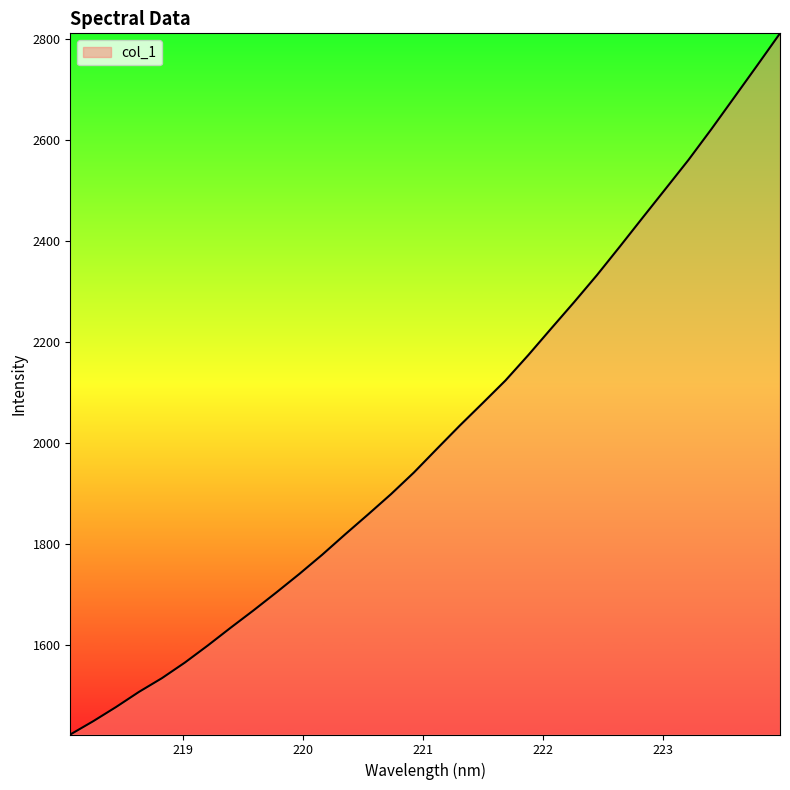

Reading left to right, transcribe all the data shown in this chart.

1423.8	1450.1	1478.3	1508.2	1535.3	1566.1	1599.9	1635.1	1669.5	1705.1	1741.6	1779.7	1819.9	1859.3	1899.4	1942.2	1988.8	2034.8	2079.3	2124.2	2174.6	2227.1	2279.2	2332.8	2389.2	2446.6	2503.5	2560.7	2621.5	2684.2	2747.3	2810.9